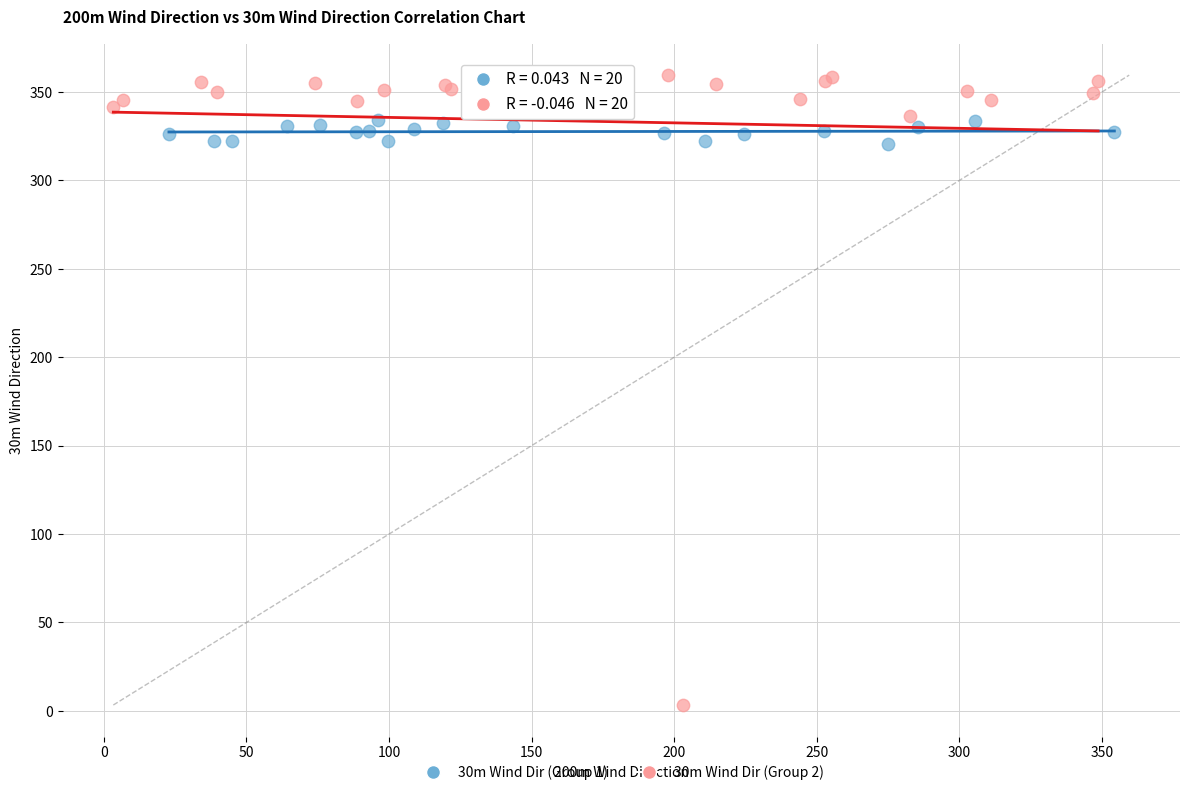

Which series contains the lowest Y value?

30m Wind Dir (Group 2)